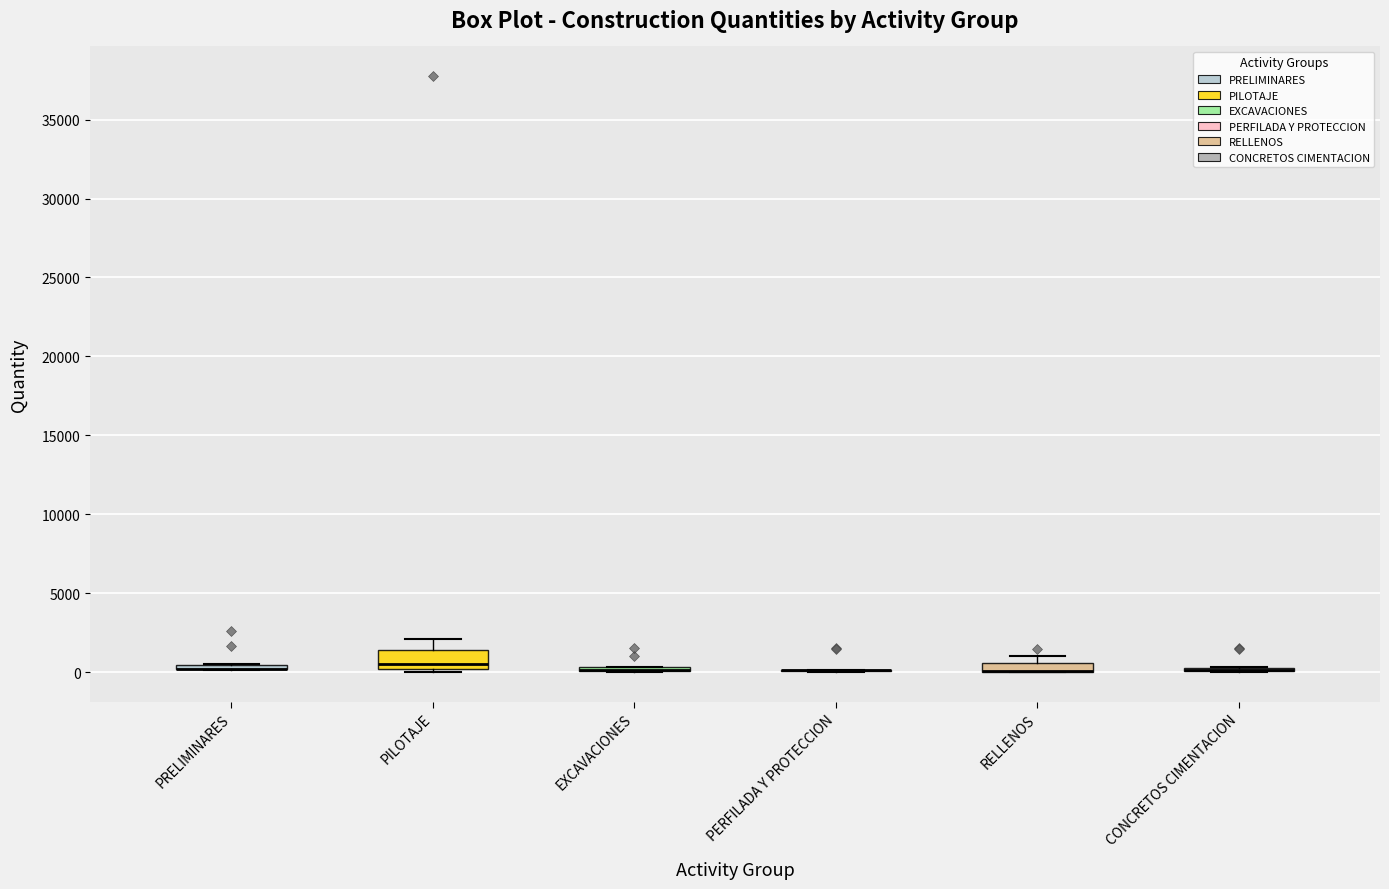

Which box is the tallest, from its lower edge to its upper edge?

PILOTAJE